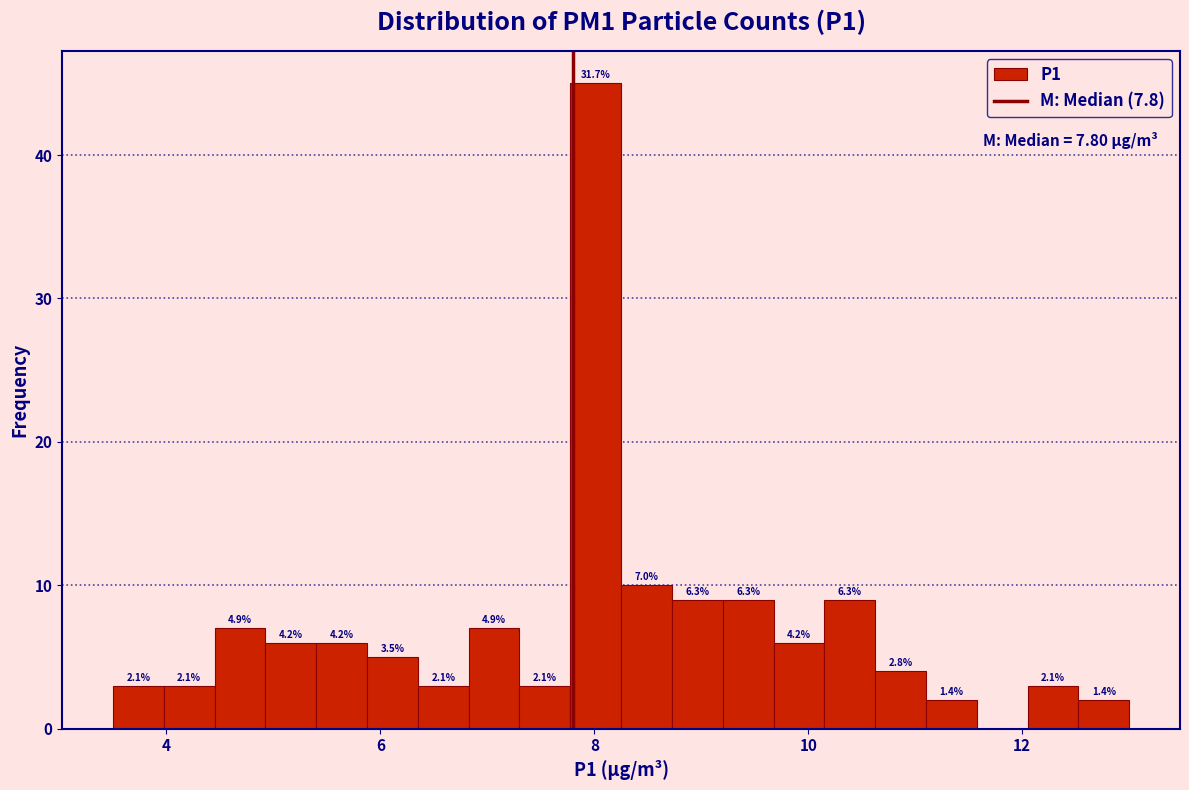

Around what value on the x-axis is the tallest bar? Give the approximate position of its centre, as read against the axis.

8.0